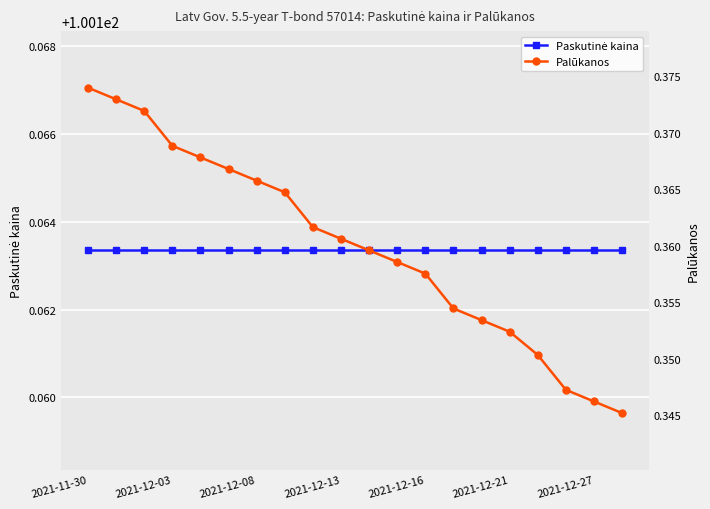

True or false: Palūkanos and Paskutinė kaina cross at least once.

False